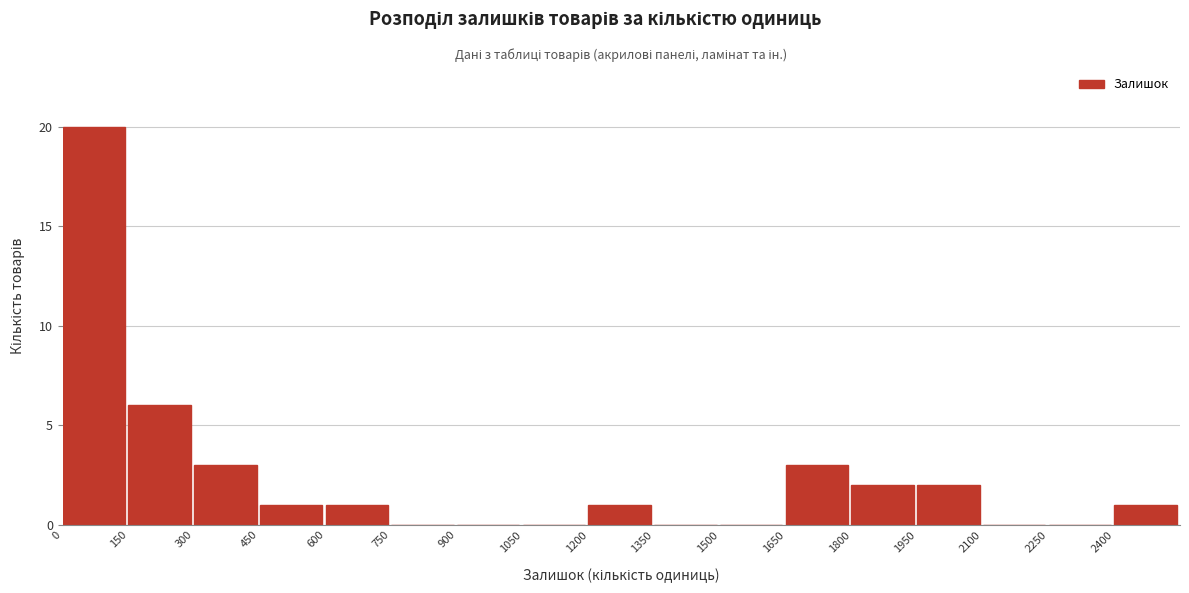

Reading left to right, transcribe this chart: for each bar, give the range it covers on the x-axis and its height. Neither the bar edges nor the heights are printed on the chart, so give them approximately, as read against the axes.

0 to 150: 20
150 to 300: 6
300 to 450: 3
450 to 600: 1
600 to 750: 1
750 to 900: 0
900 to 1050: 0
1050 to 1200: 0
1200 to 1350: 1
1350 to 1500: 0
1500 to 1650: 0
1650 to 1800: 3
1800 to 1950: 2
1950 to 2100: 2
2100 to 2250: 0
2250 to 2400: 0
2400 to 2550: 1